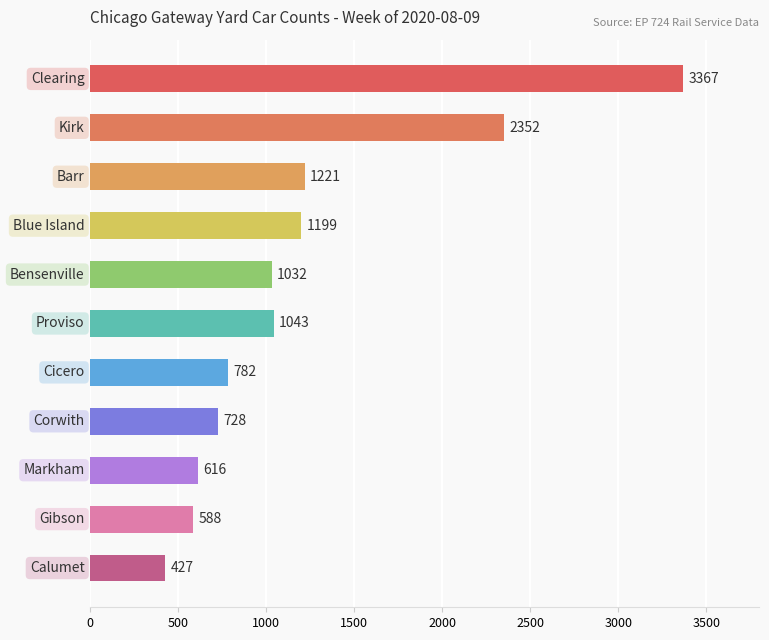

What is the greatest value displayed?

3367